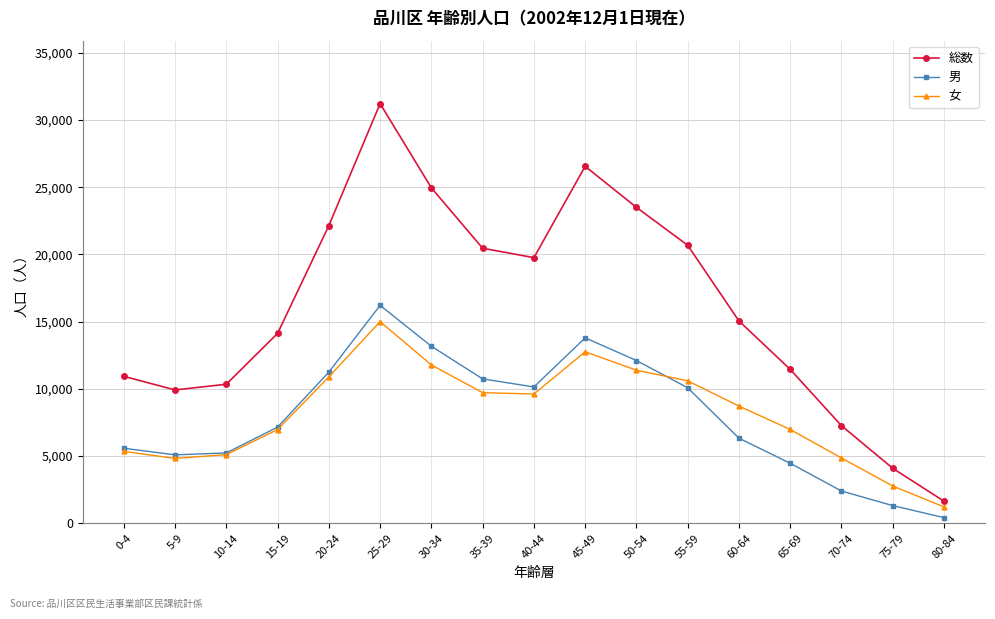

What is the difference between the highest and lowest values at 55-59?

10597